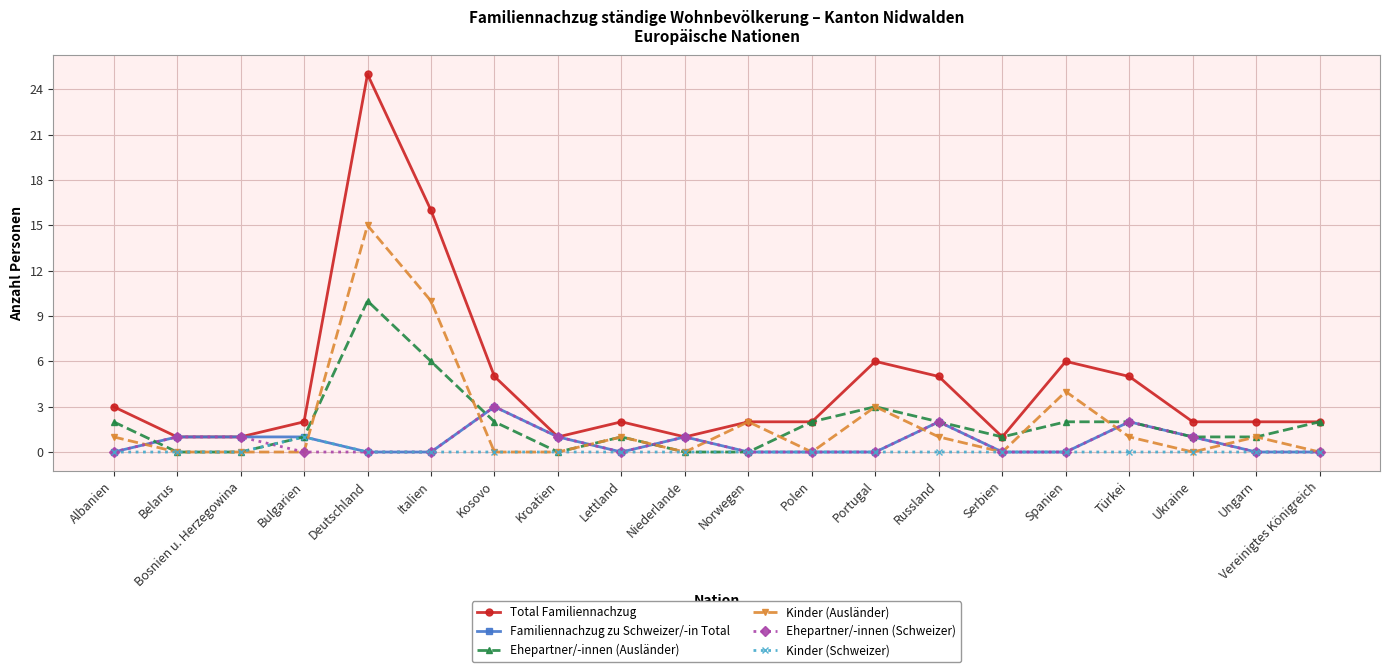

Is it true that Total Familiennachzug equals 16 at Italien?

True